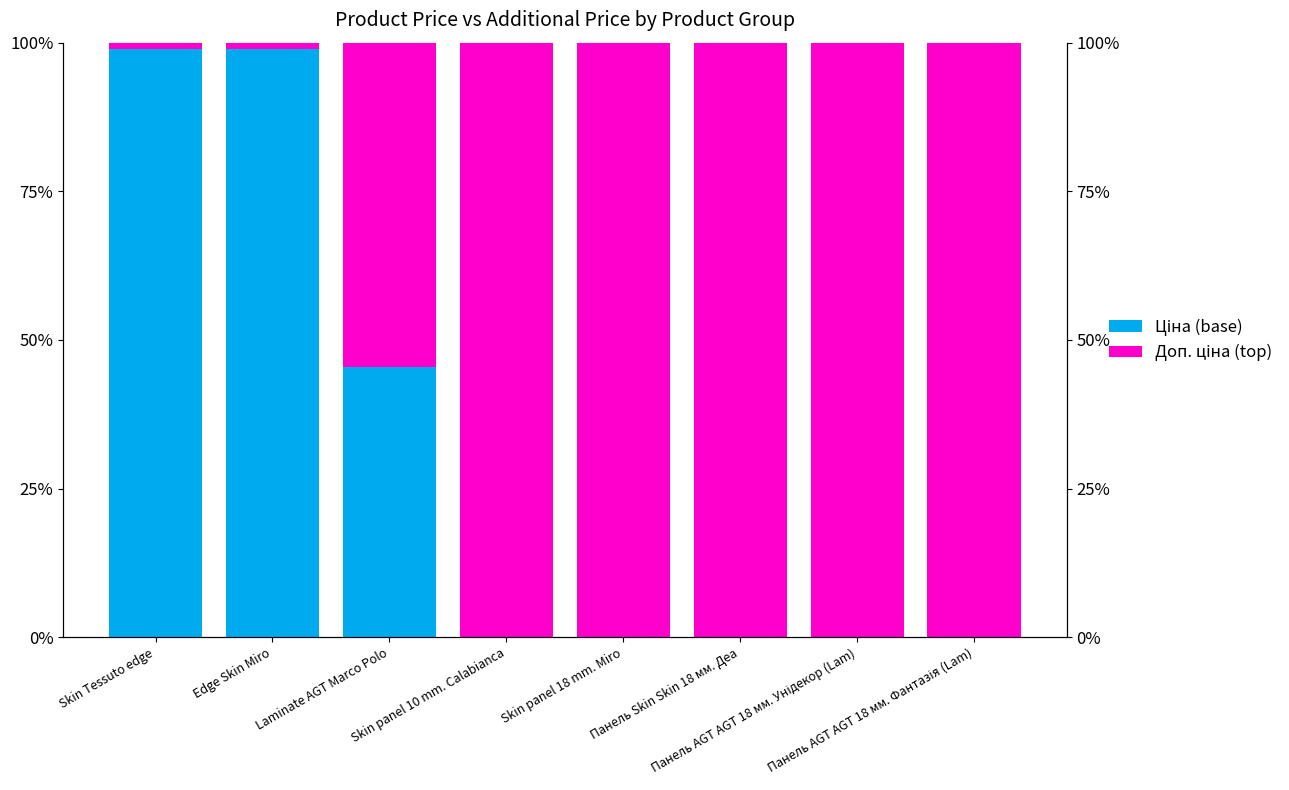

What is the difference between the Ціна (base) values at Панель AGT AGT 18 мм. Фантазія (Lam) and Edge Skin Miro?

1.0